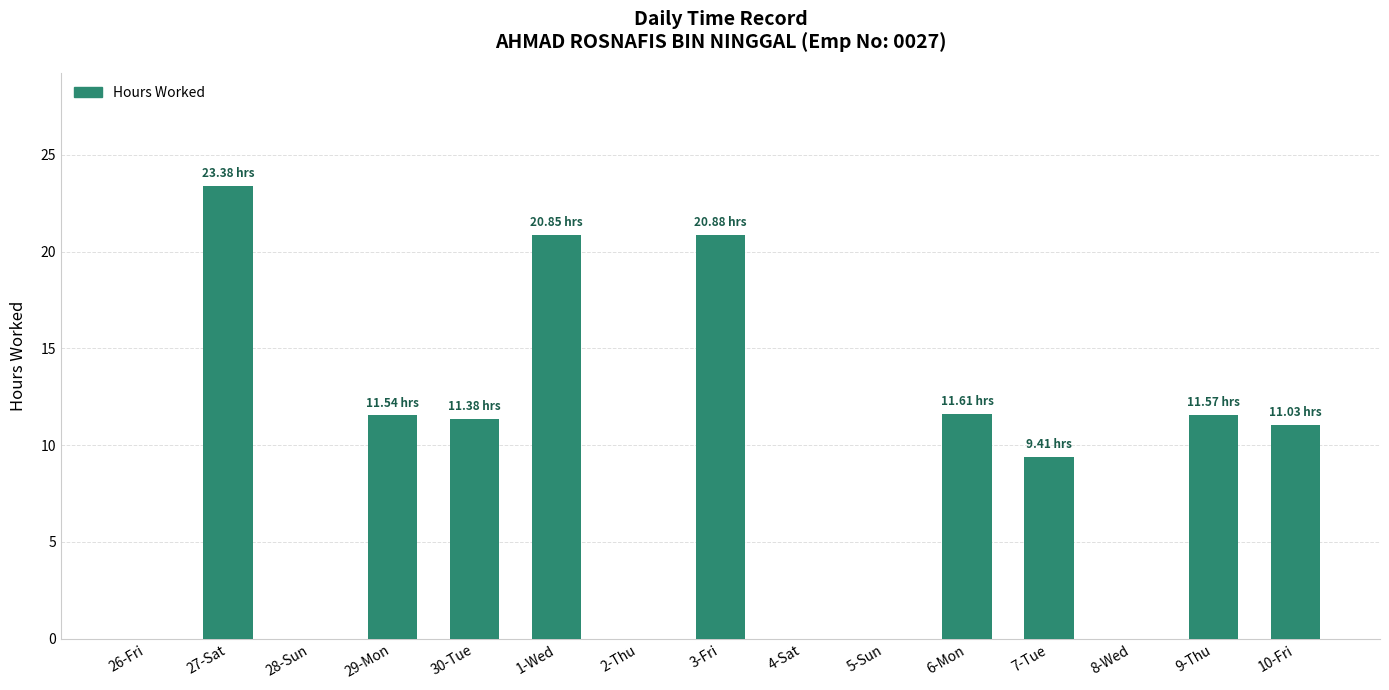

What is the sum of all values?

131.7